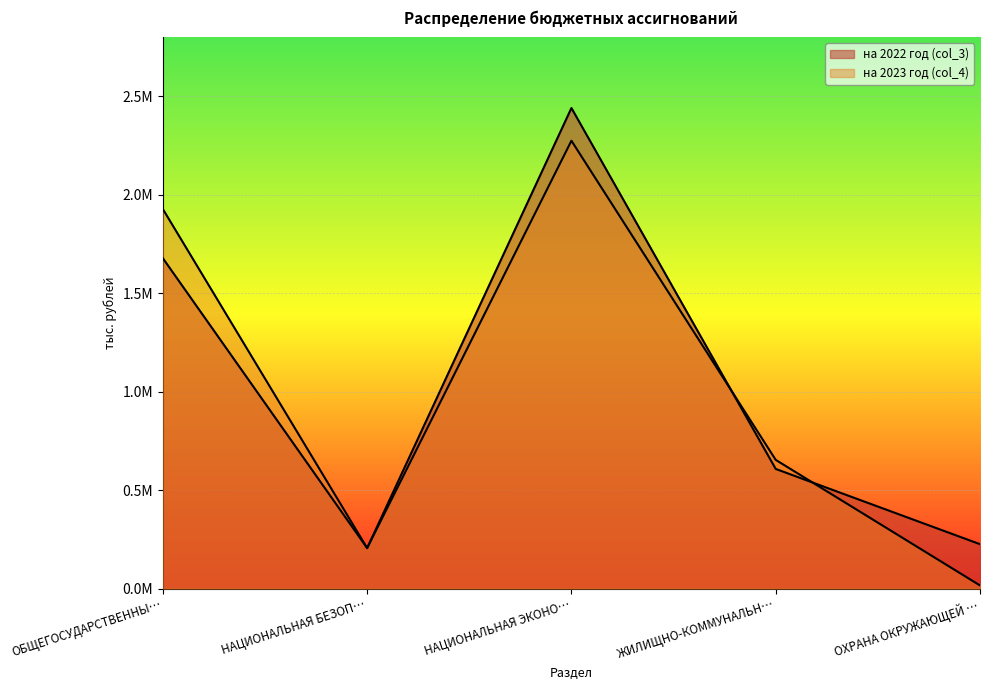

After their last crossing, which series has the higher values: на 2023 год (col_4) or на 2022 год (col_3)?

на 2022 год (col_3)